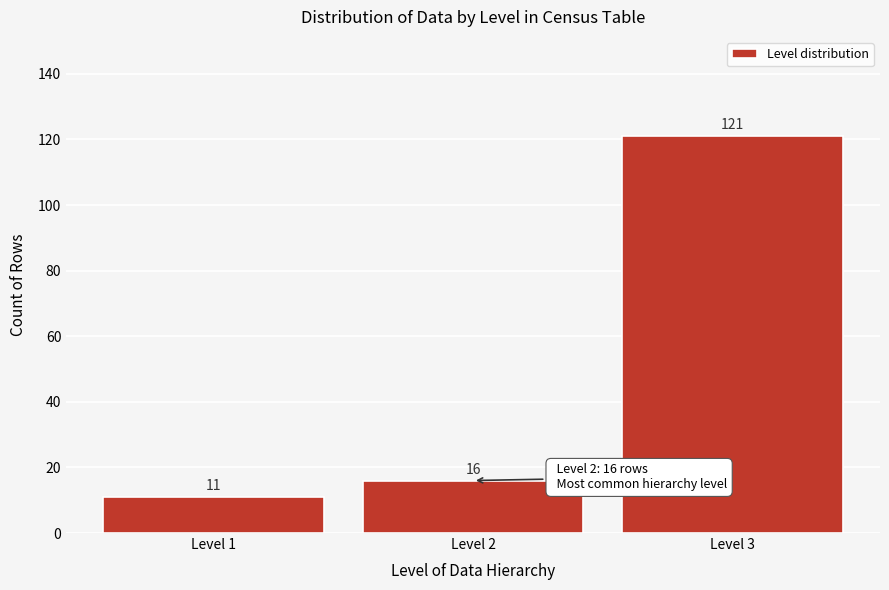

Reading right to left, extract all data points from this chart.

121	16	11